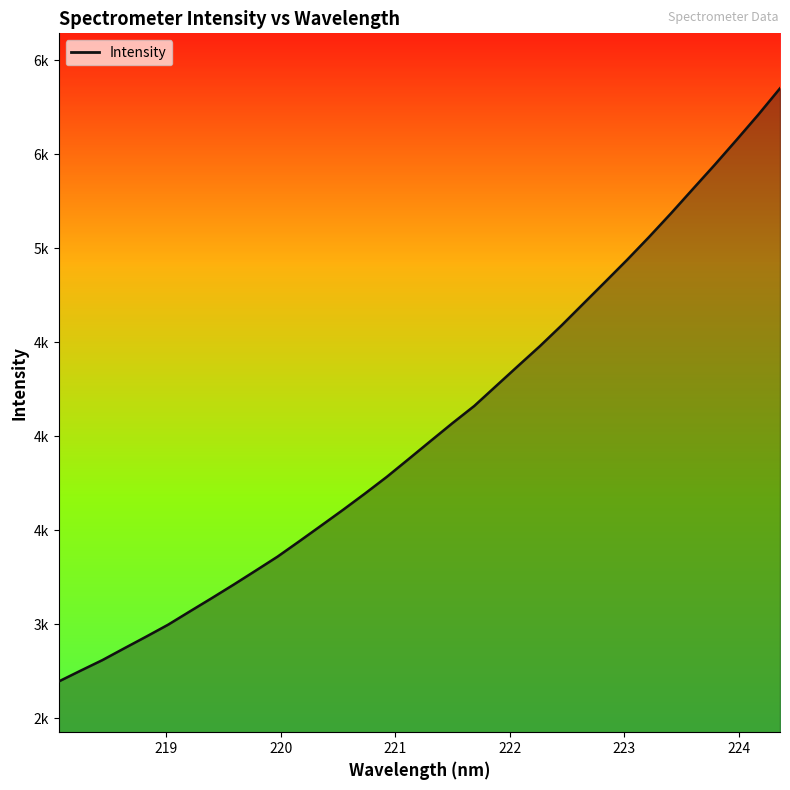

Reading left to right, what are all the values shown in this chart?

2696.4	2753.9	2810.3	2873.1	2935.1	2998.5	3069.6	3140.1	3211.9	3285.7	3360.3	3442.3	3525.7	3609.6	3695.9	3784.8	3879.6	3975.2	4070.1	4161.8	4268.1	4374.2	4479.5	4590.6	4706.7	4822.6	4939.3	5060.3	5185.4	5314.6	5443.2	5575.7	5710.3	5851.1